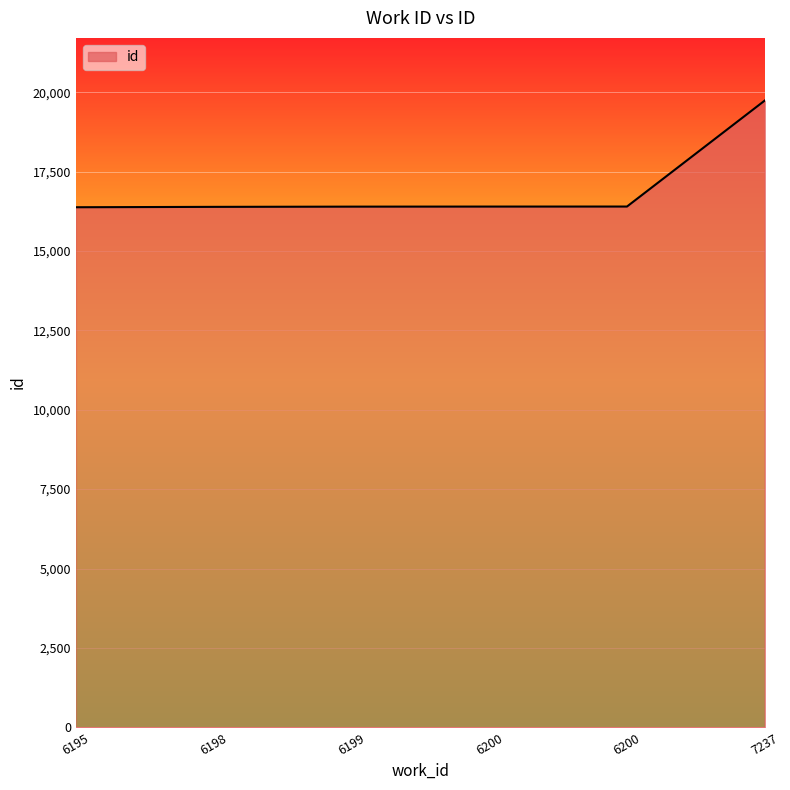

Count the number of categories in the chart.

6